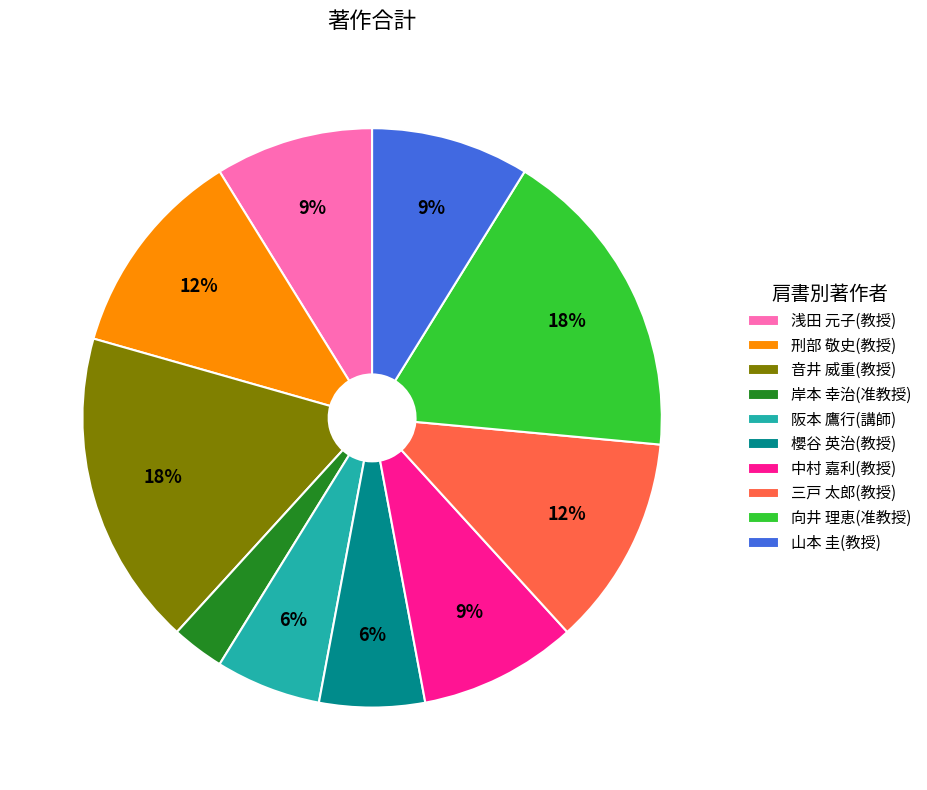

Is there any slice that represents more than half of the pie?

No